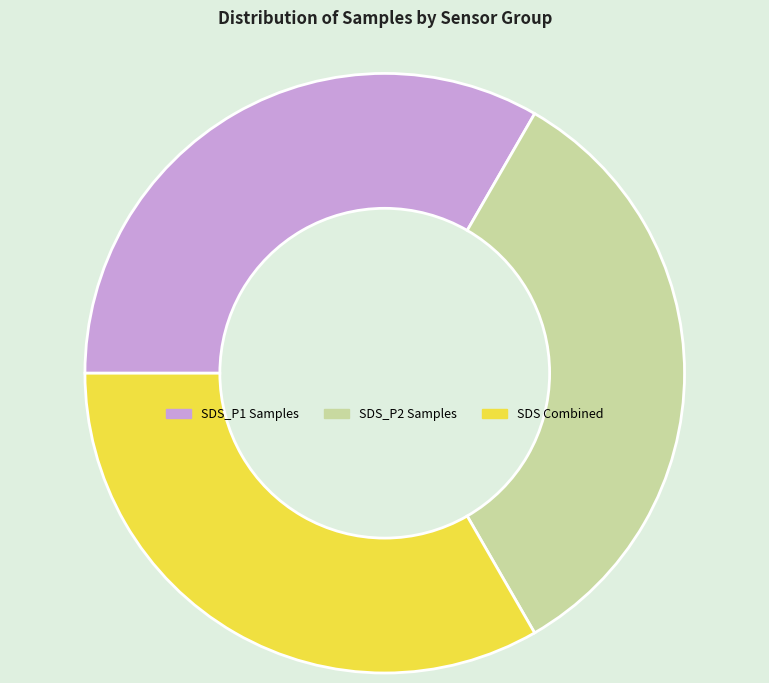

What is the ratio of the value at SDS_P2 Samples to the value at SDS Combined?

1.0